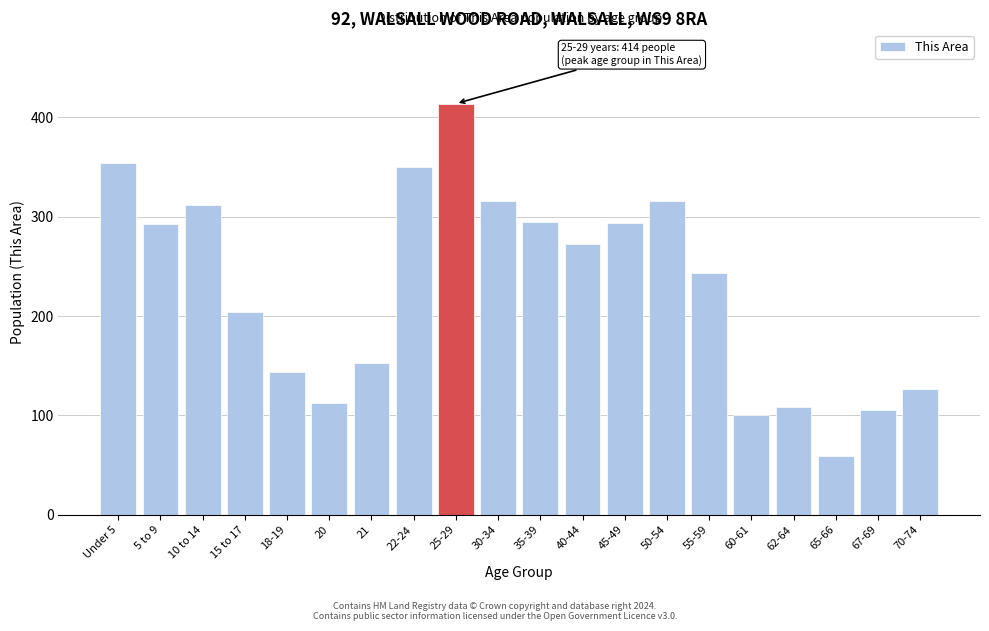

Read the value at 18-19.

144